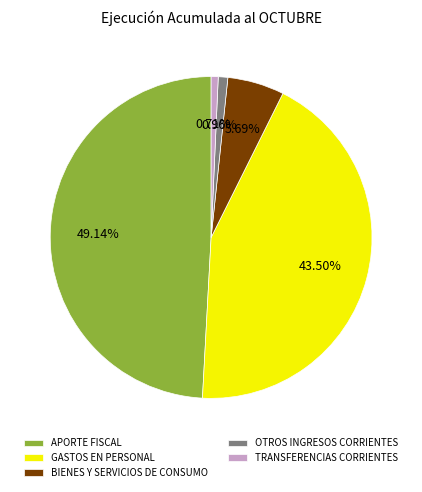

What is the largest slice in the pie chart?

APORTE FISCAL